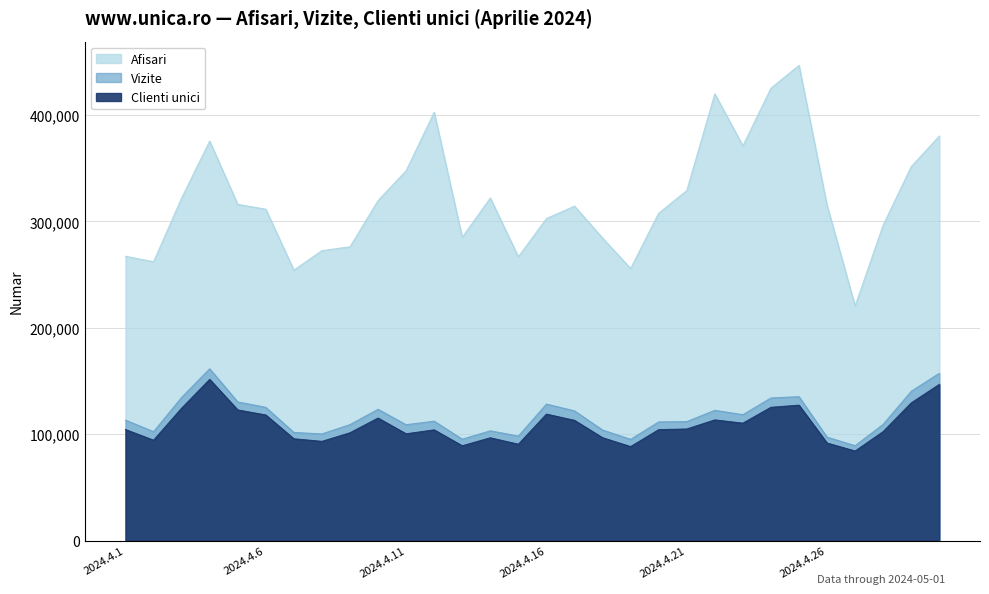

What are all the series names shown in the legend?

Afisari, Vizite, Clienti unici